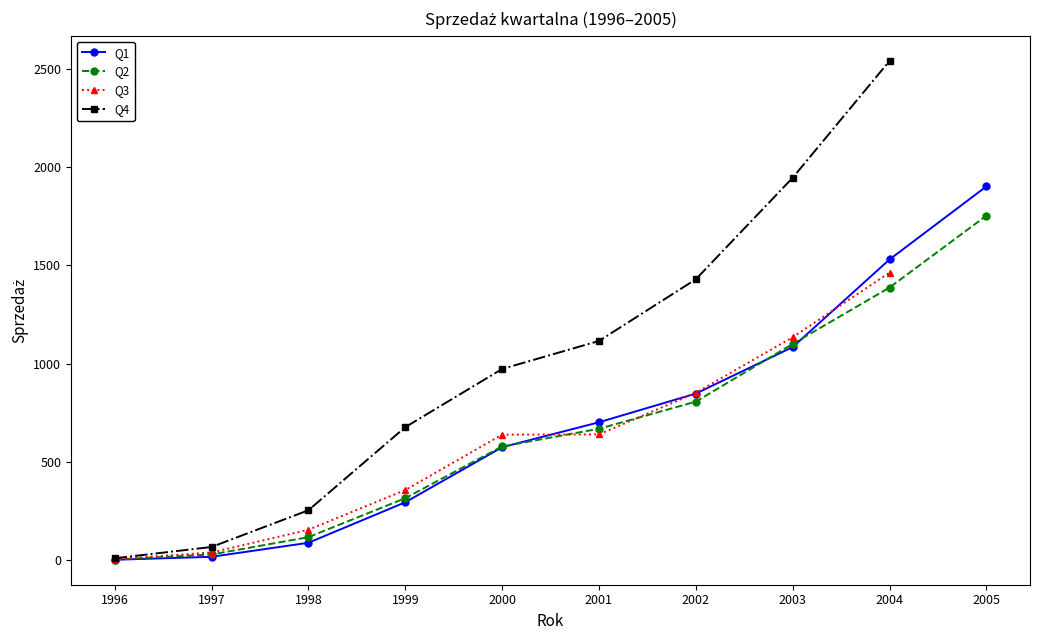

Where does the Q2 series first go above 668?

2002